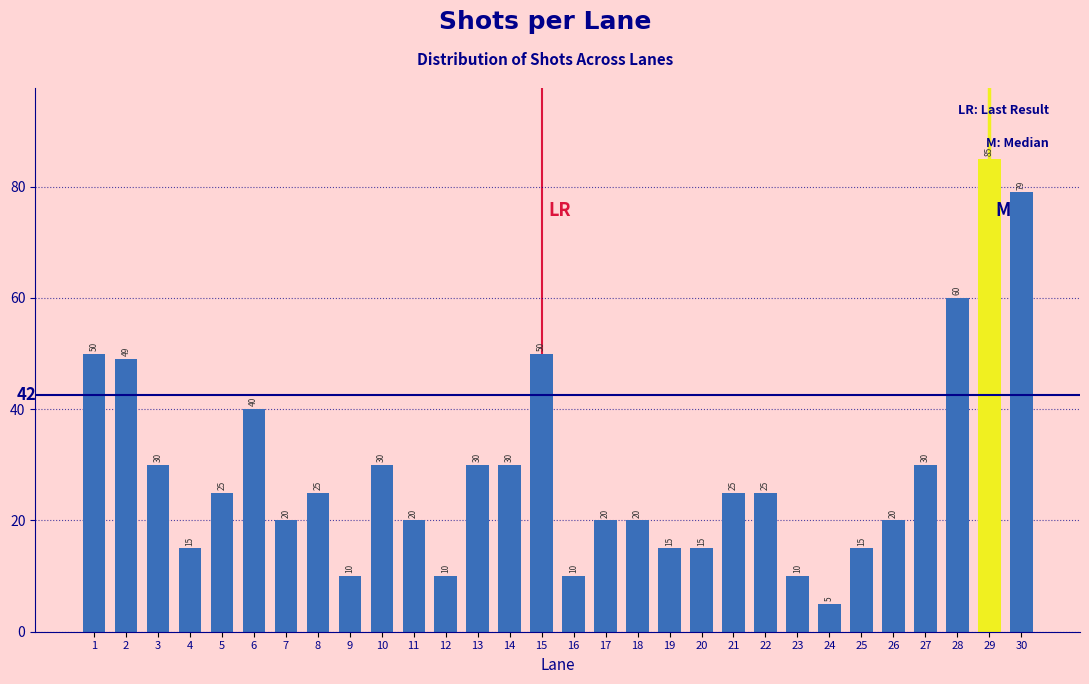

Reading left to right, list all the values displayed in this chart.

50	49	30	15	25	40	20	25	10	30	20	10	30	30	50	10	20	20	15	15	25	25	10	5	15	20	30	60	85	79